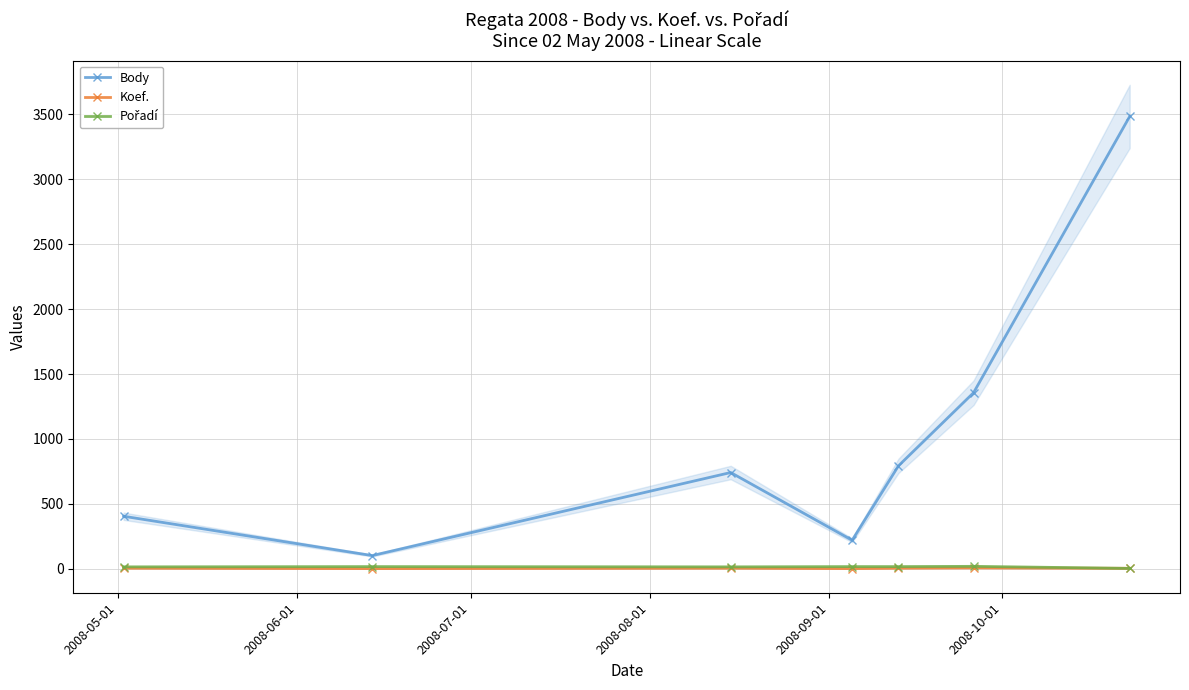

How many lines are shown in the chart?

3